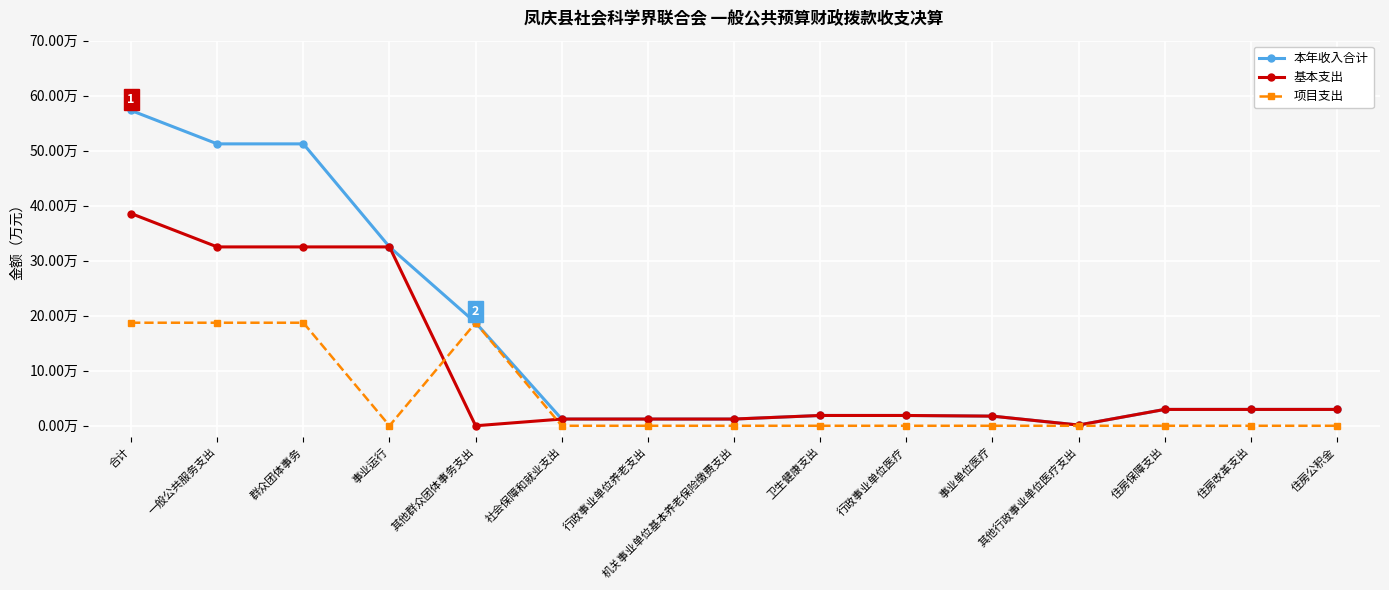

Reading left to right, transcribe all the data shown in this chart.

本年收入合计: 57.3	51.2	51.2	32.5	18.7	1.2	1.2	1.2	1.9	1.9	1.8	0.1	3.0	3.0	3.0
基本支出: 38.6	32.5	32.5	32.5	0.0	1.2	1.2	1.2	1.9	1.9	1.8	0.1	3.0	3.0	3.0
项目支出: 18.7	18.7	18.7	0.0	18.7	0.0	0.0	0.0	0.0	0.0	0.0	0.0	0.0	0.0	0.0